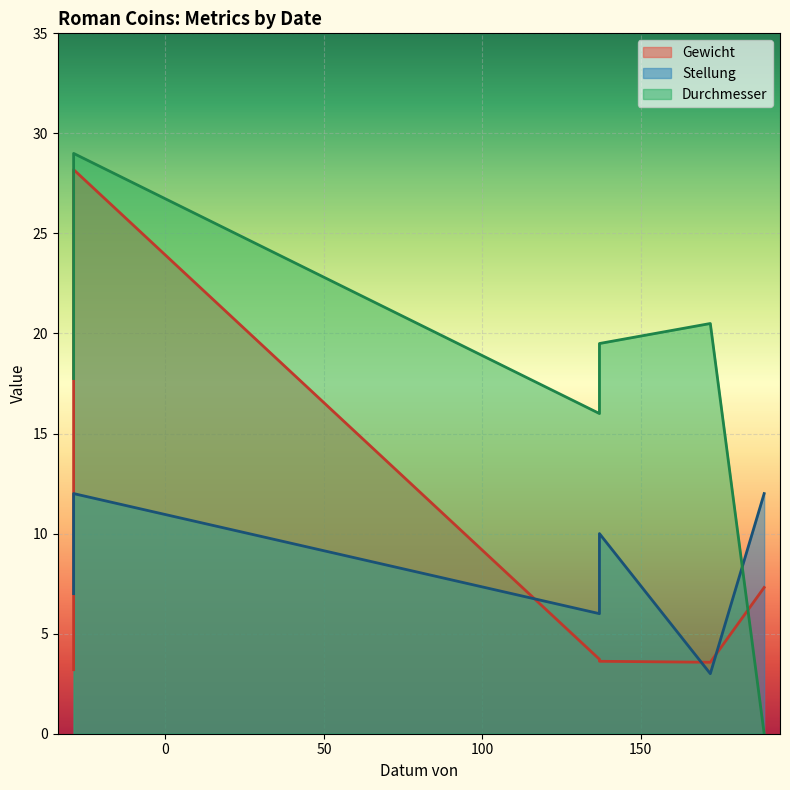

What is the difference between the maximum and second lowest values in the Stellung series?

6.0